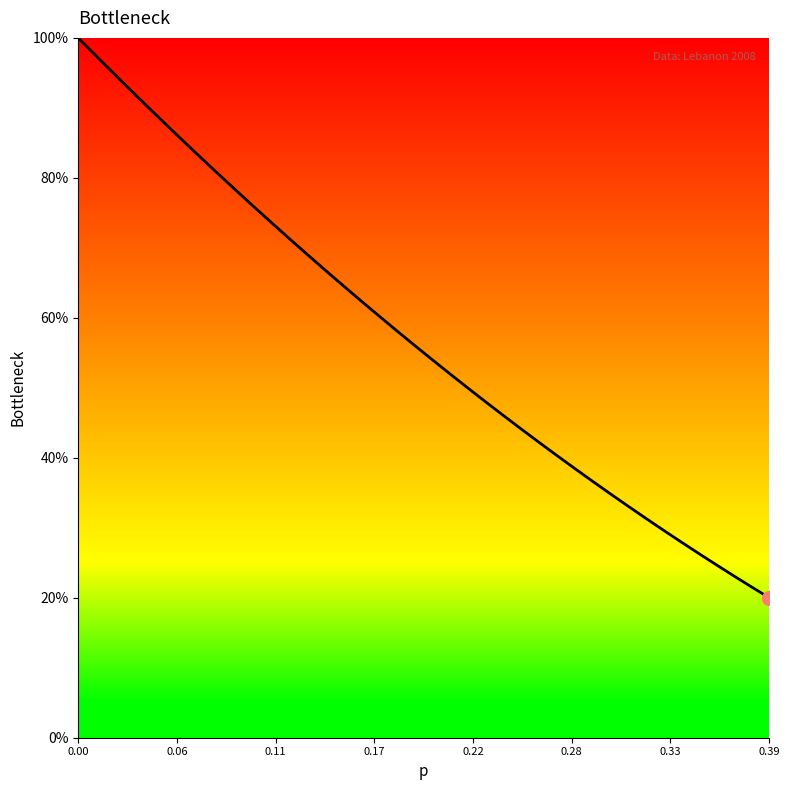

Does the chart have visible grid lines?

No